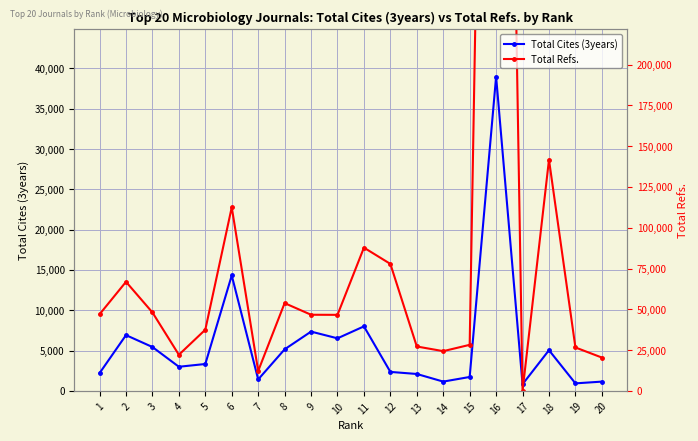

Rank the series by their maximum value, from highest to lowest.

Total Refs., Total Cites (3years)